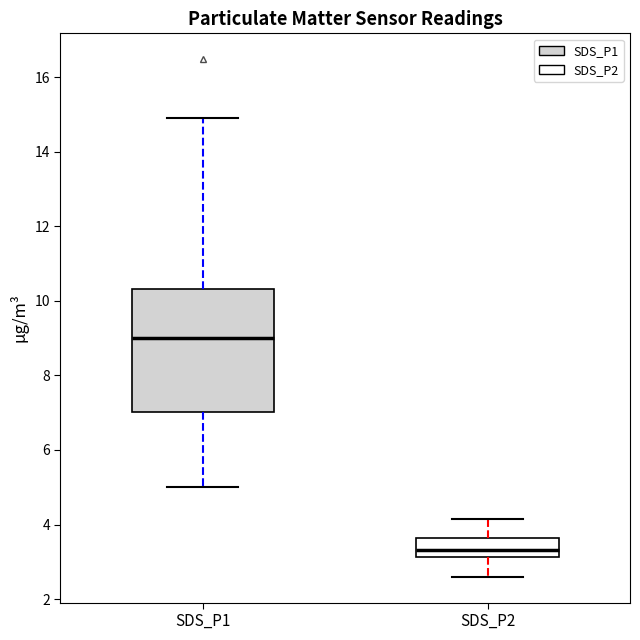

Which box has the lowest median line?

SDS_P2